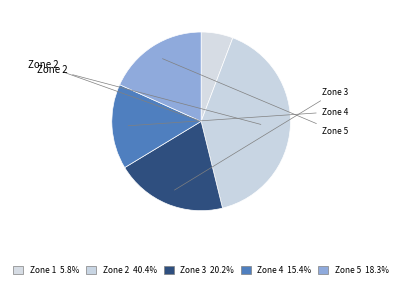

How many segments does this pie chart have?

5